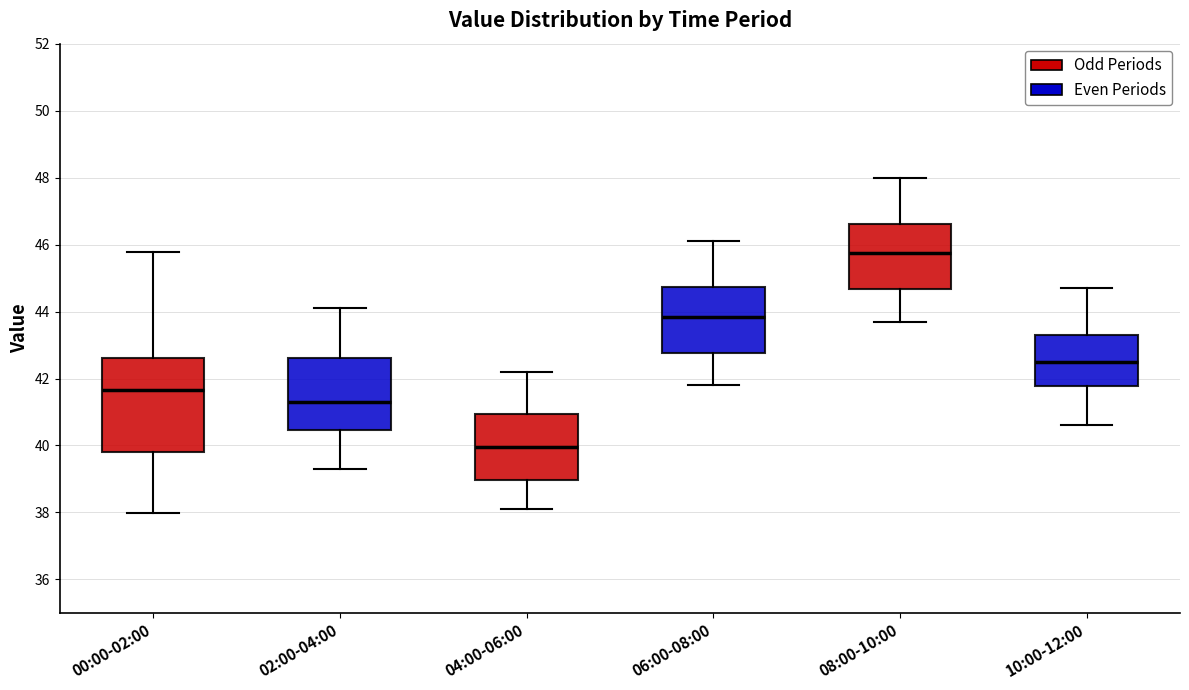

Which box is the tallest, from its lower edge to its upper edge?

00:00-02:00